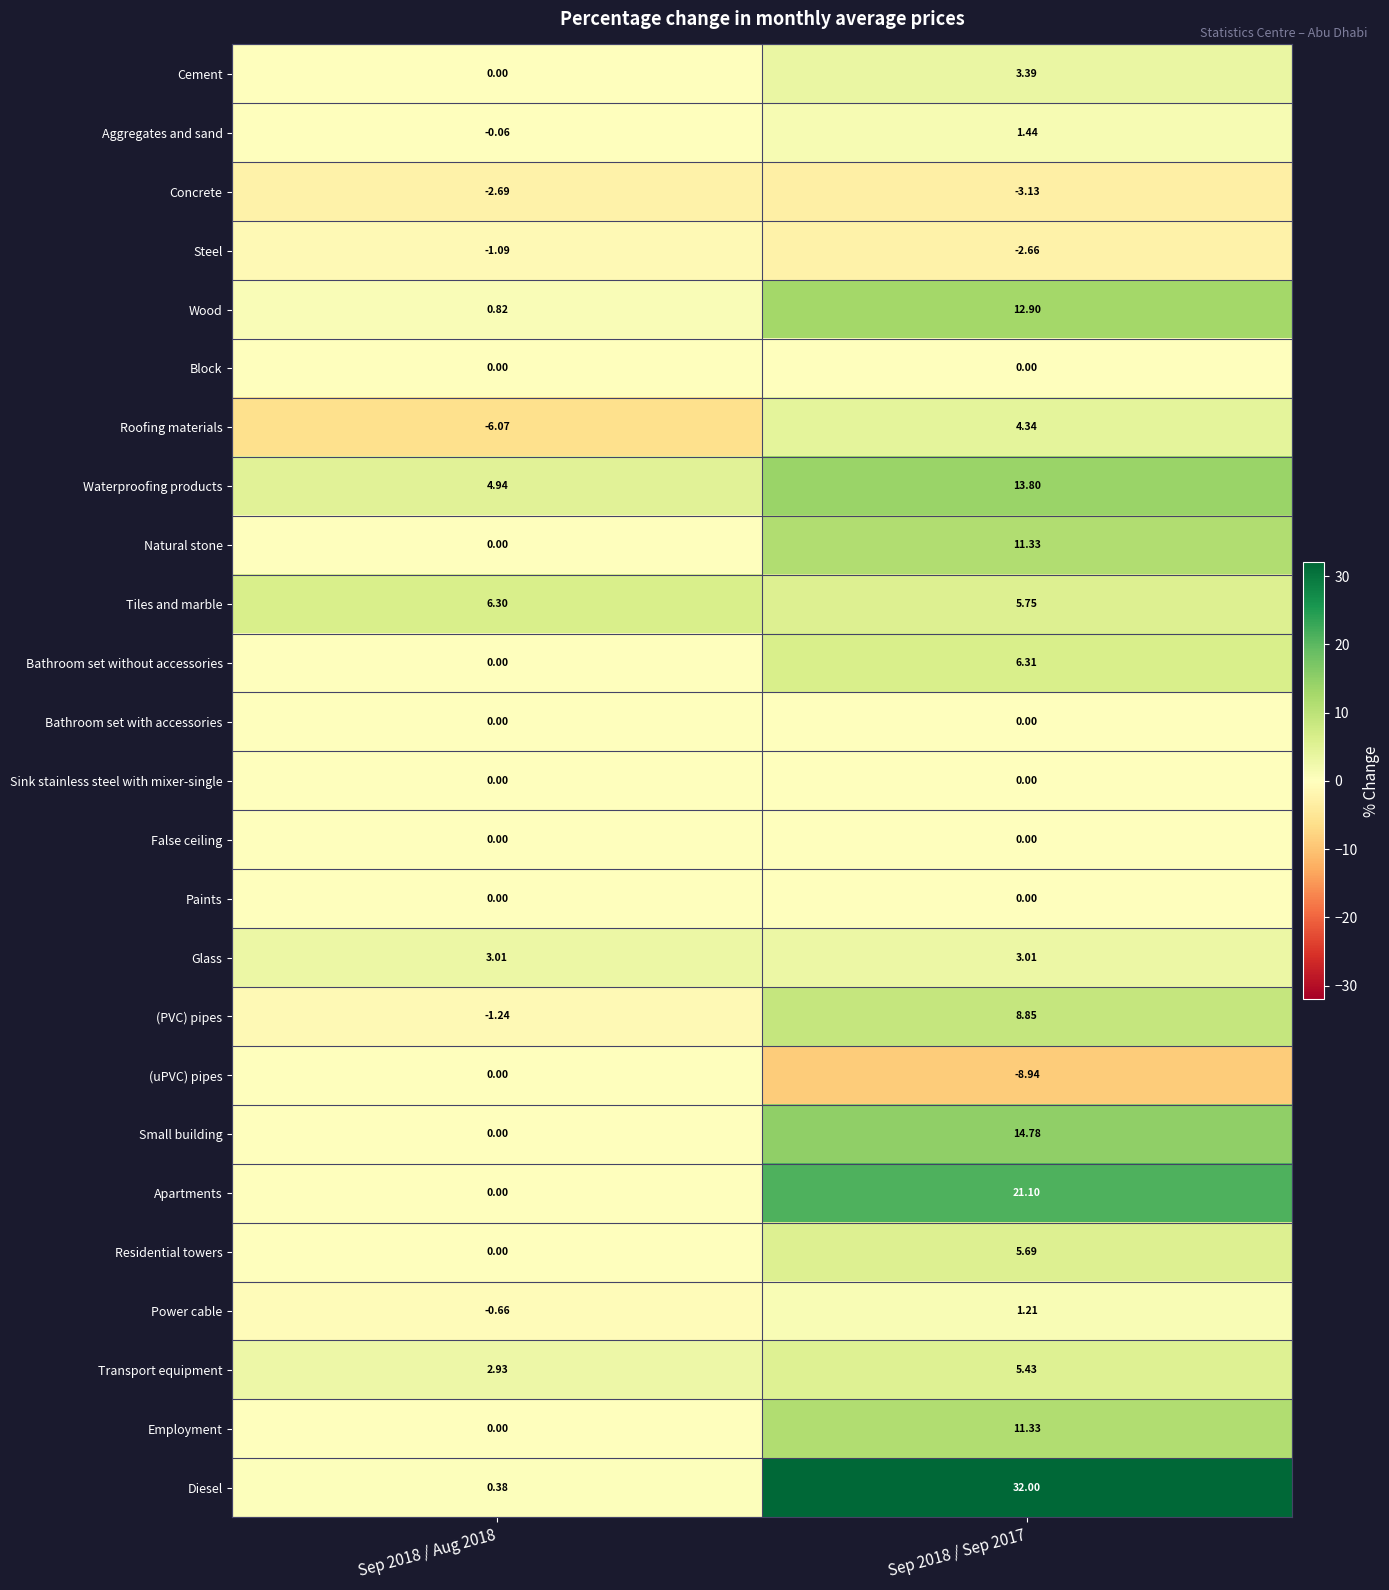

How many values in Bathroom set without accessories are above zero?

1